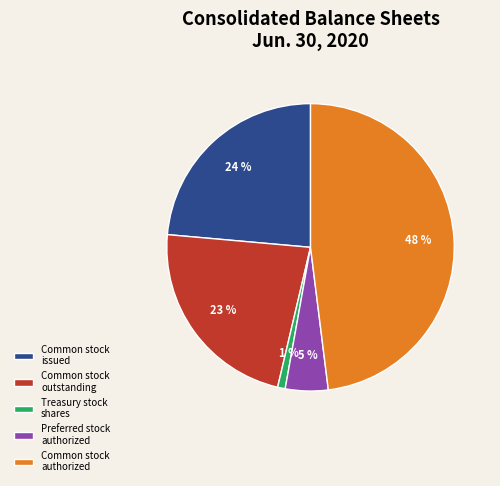

To the nearest percent, what percentage of the pie is Treasury stock shares?

1%